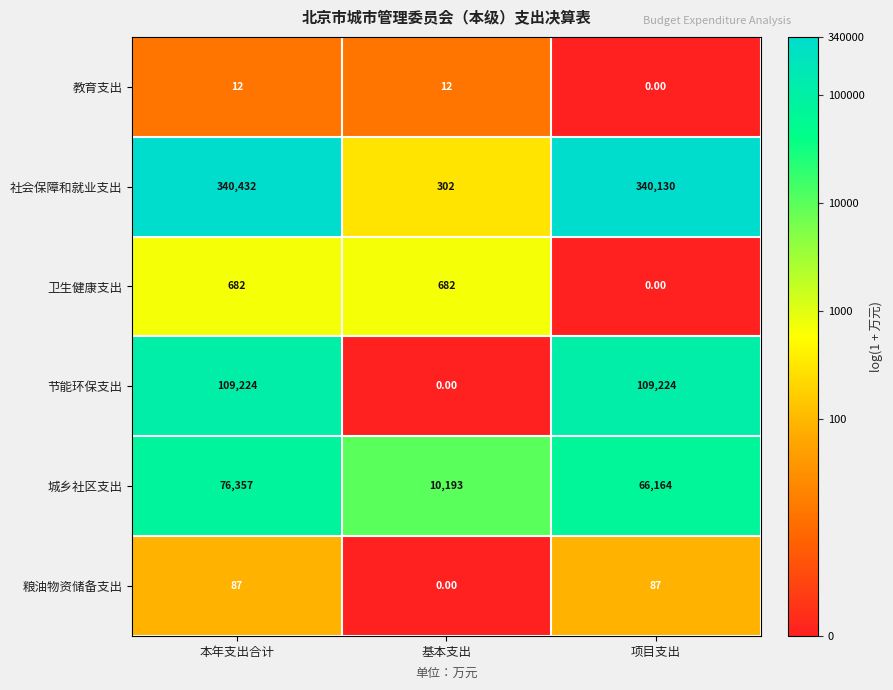

What is the difference between the maximum and minimum values in the 粮油物资储备支出 series?

87